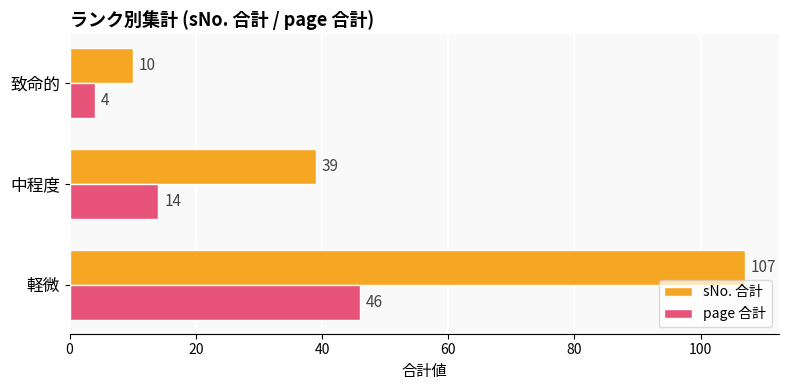

How many data points in sNo. 合計 are less than 39?

1